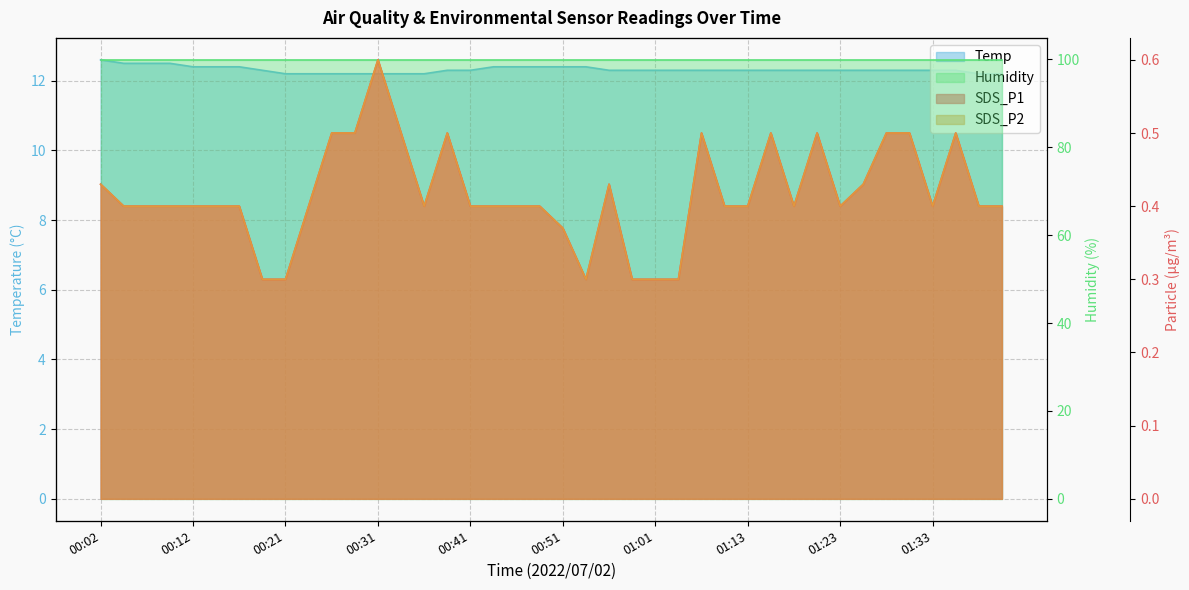

The SDS_P2 series shows 0.2 at 00:21. True or false?

False